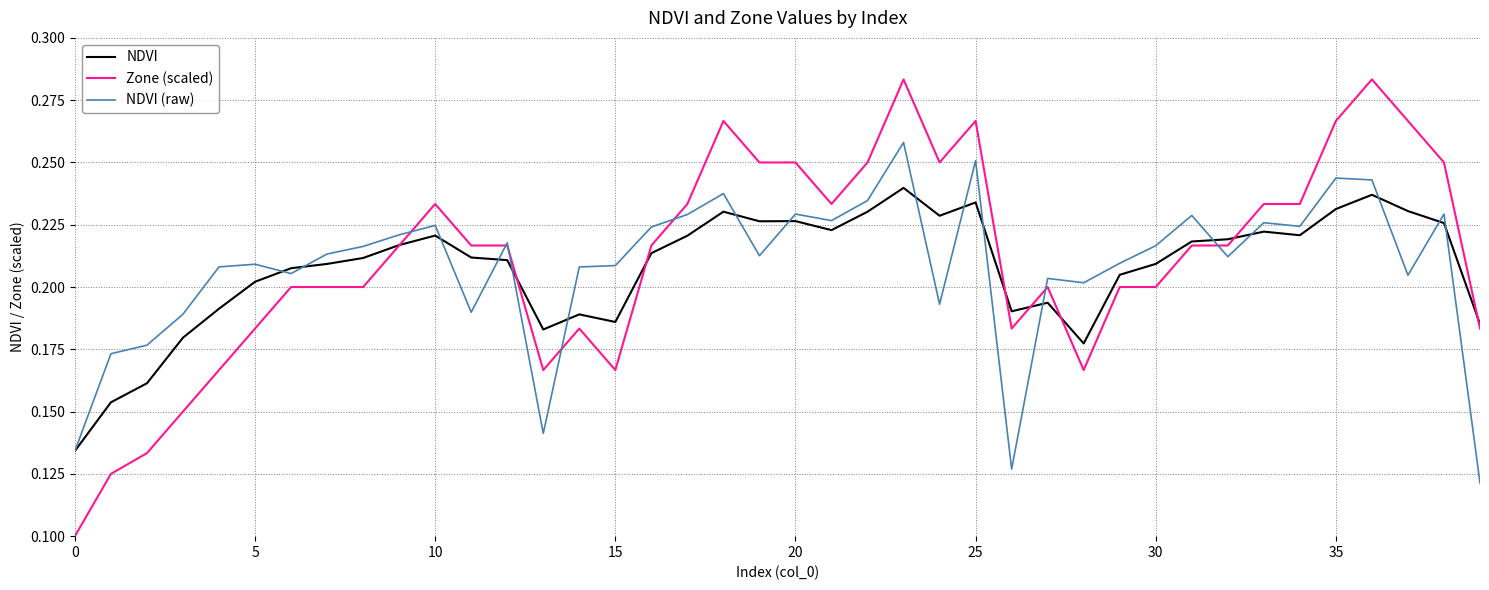

Which series has the widest spread of values?

Zone (scaled)